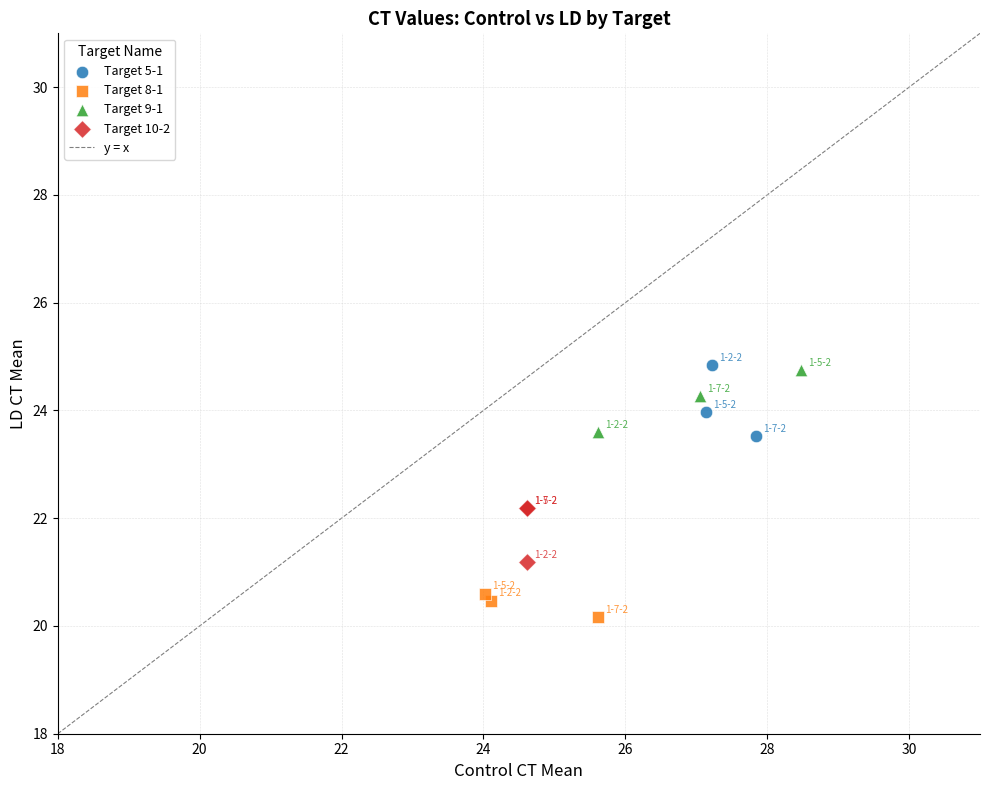

Which series reaches the minimum Y coordinate?

Target 8-1